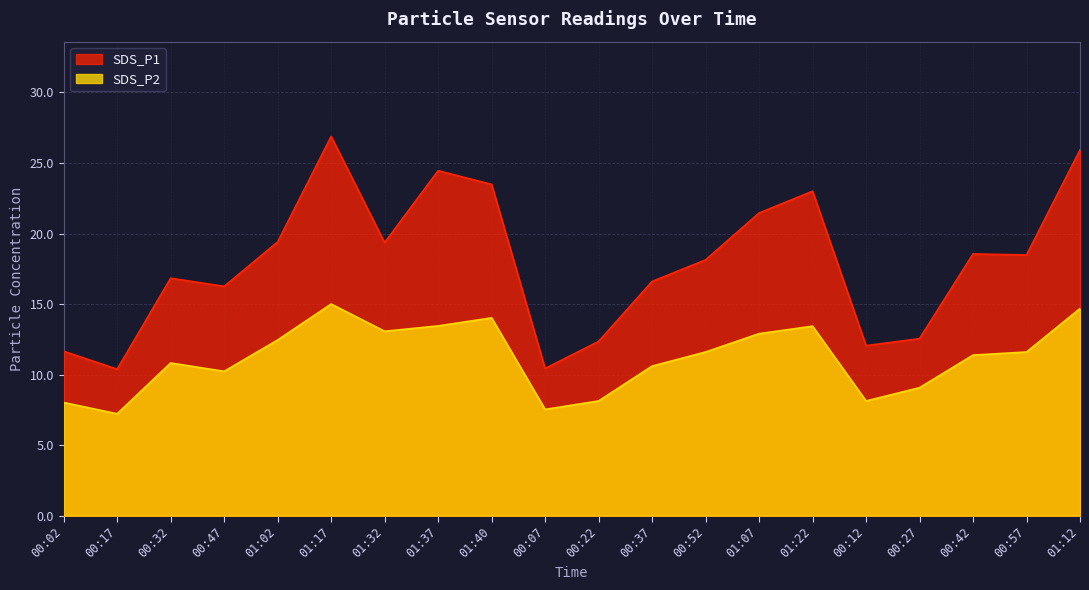

What is the difference between the SDS_P2 values at 01:22 and 01:02?

1.0